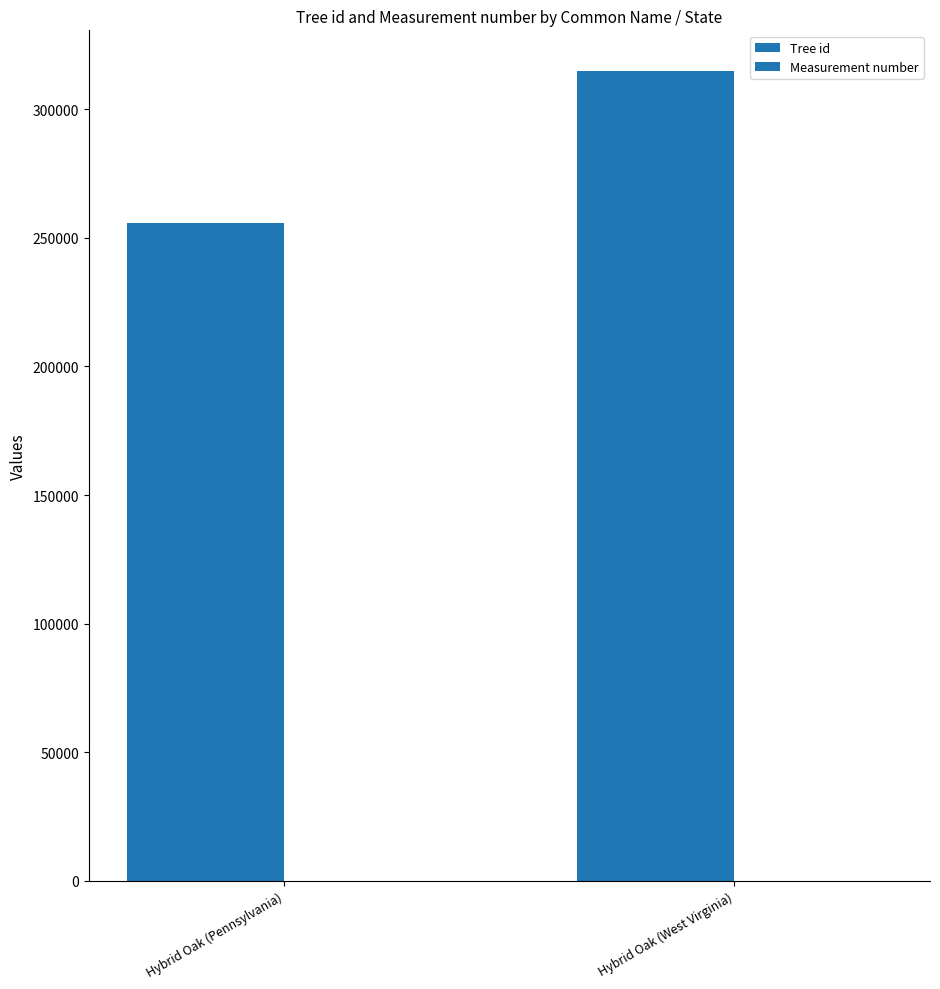

How many groups of bars are there?

2